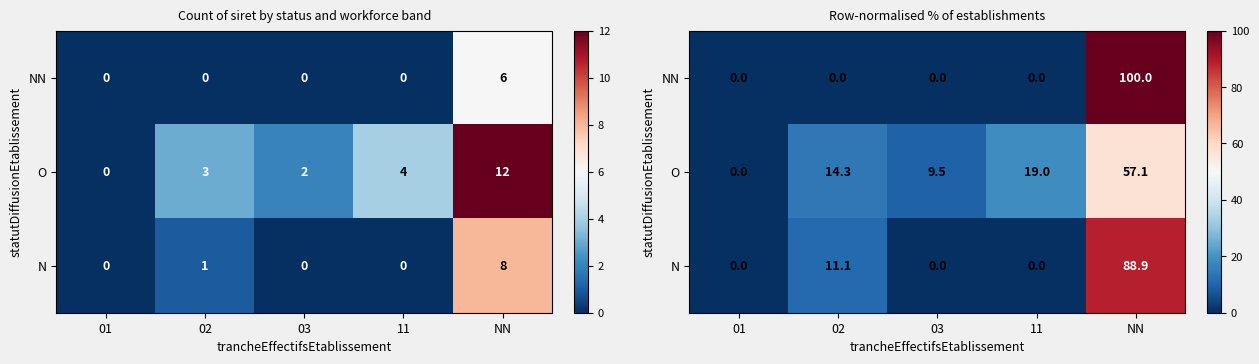

Is it true that NN equals 0.0 at 03?

True